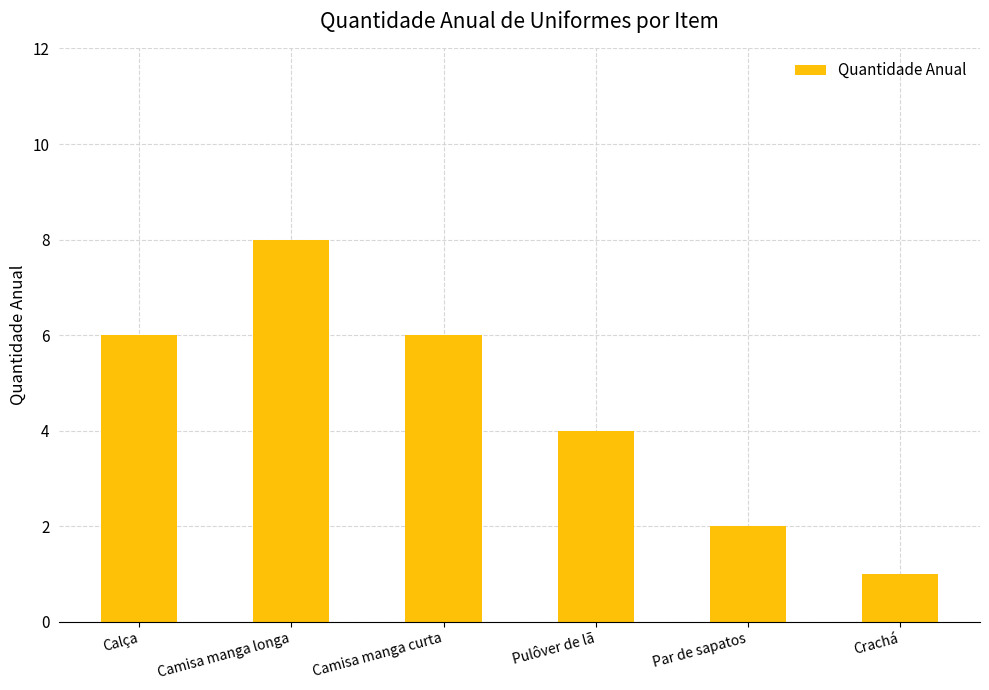

Are the bars grouped side by side (vs. stacked)?

No